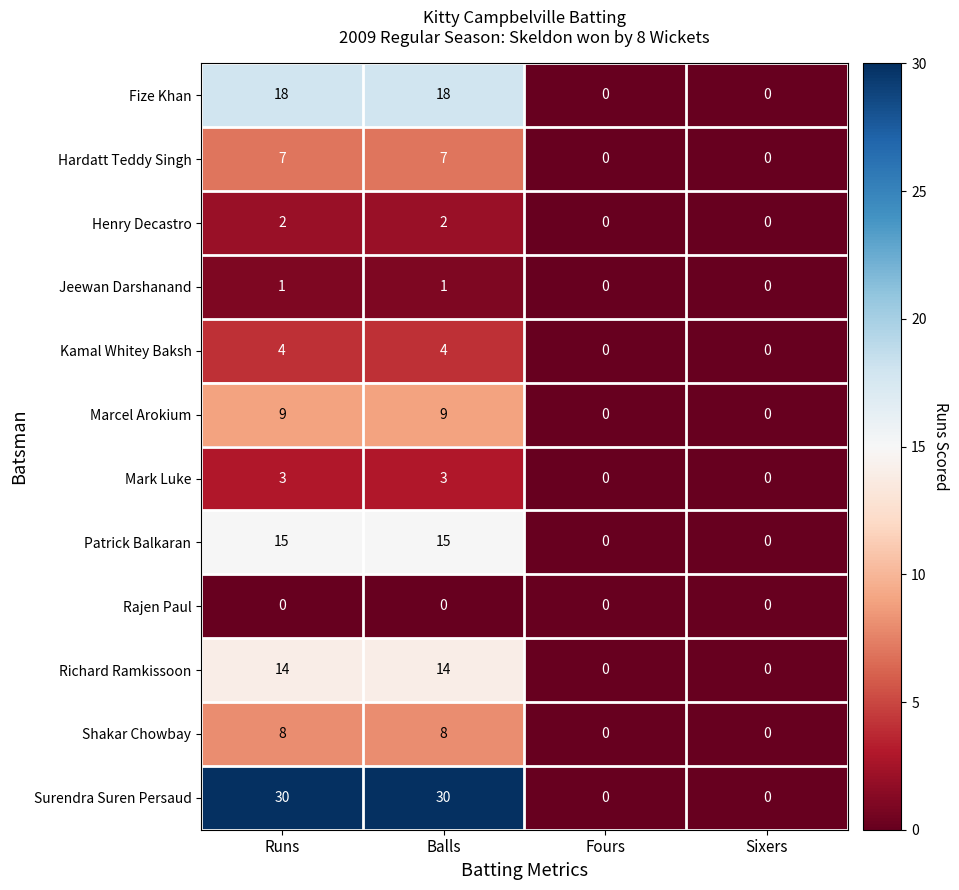

Which series has the largest total across all categories?

Surendra Suren Persaud